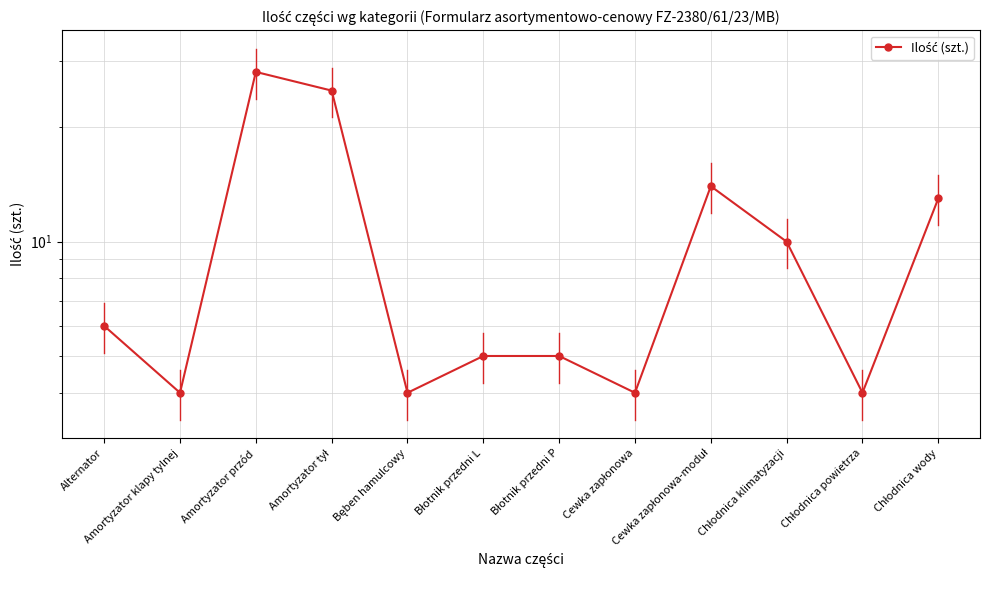

Which has a higher value, Alternator or Chłodnica wody?

Chłodnica wody